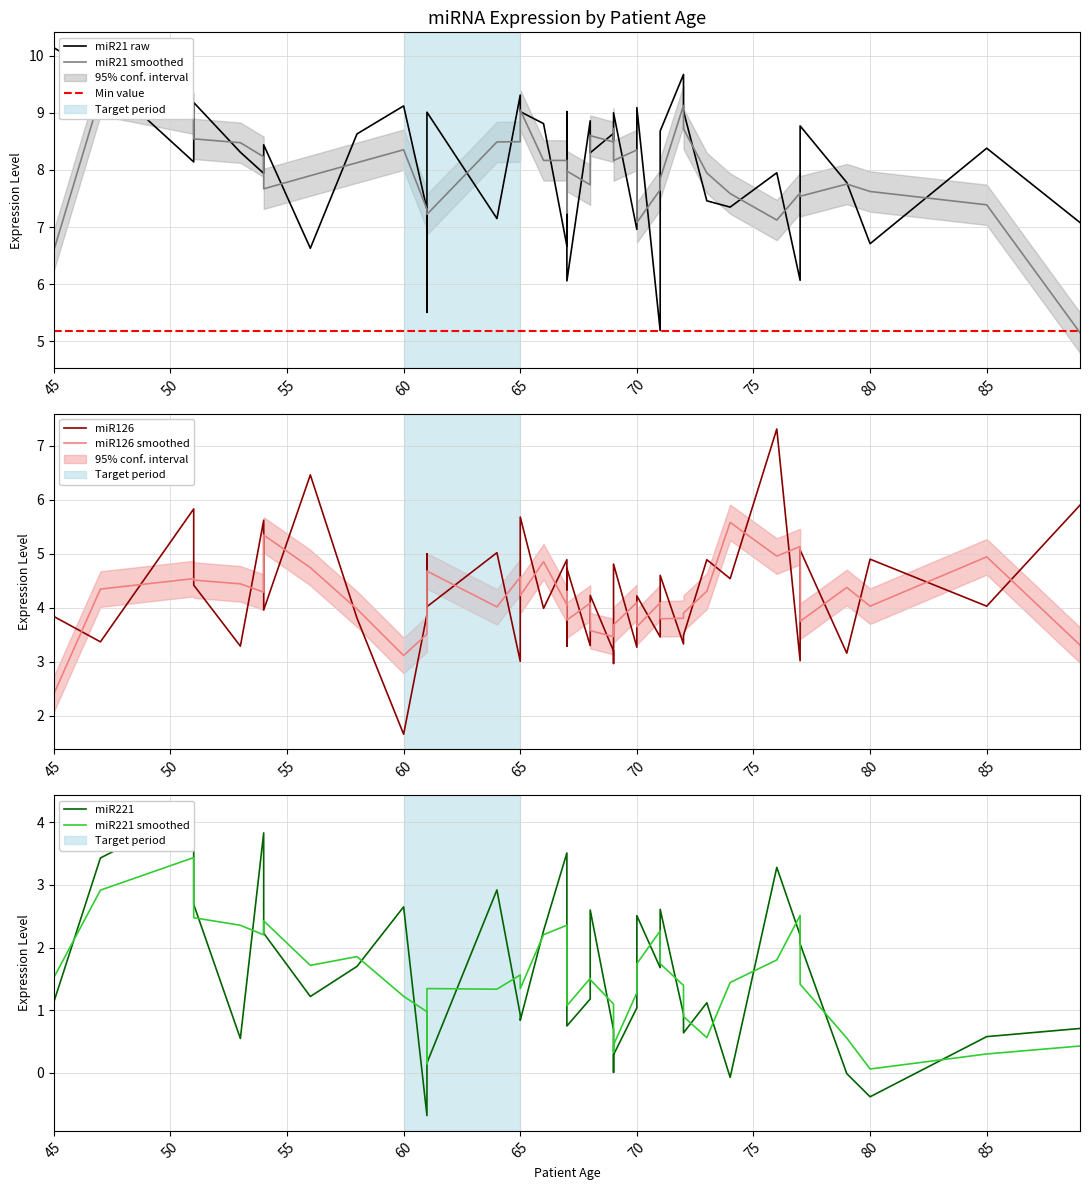

What is the difference between the second highest and second lowest values in the miR126 series?

3.5